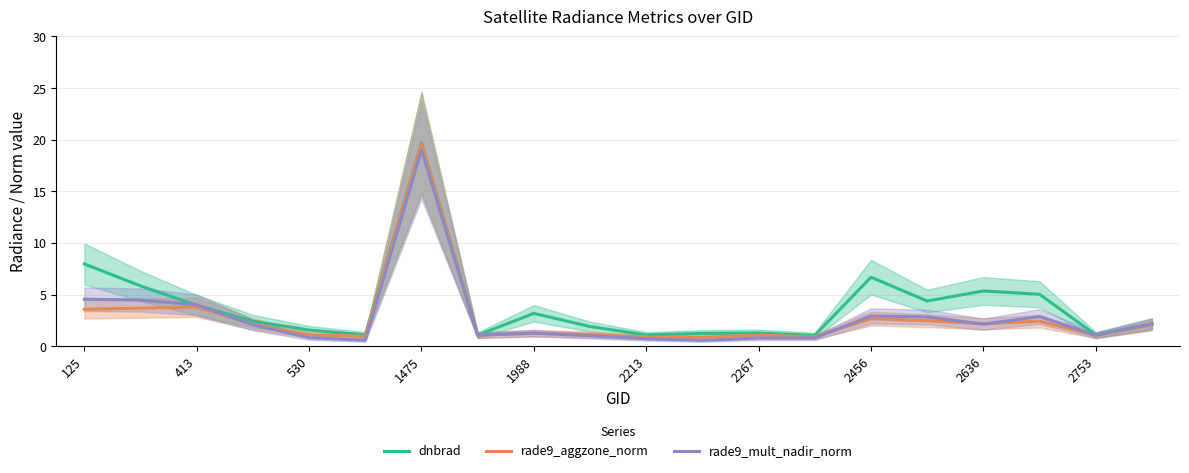

What is the total value across all series at 125?

16.1